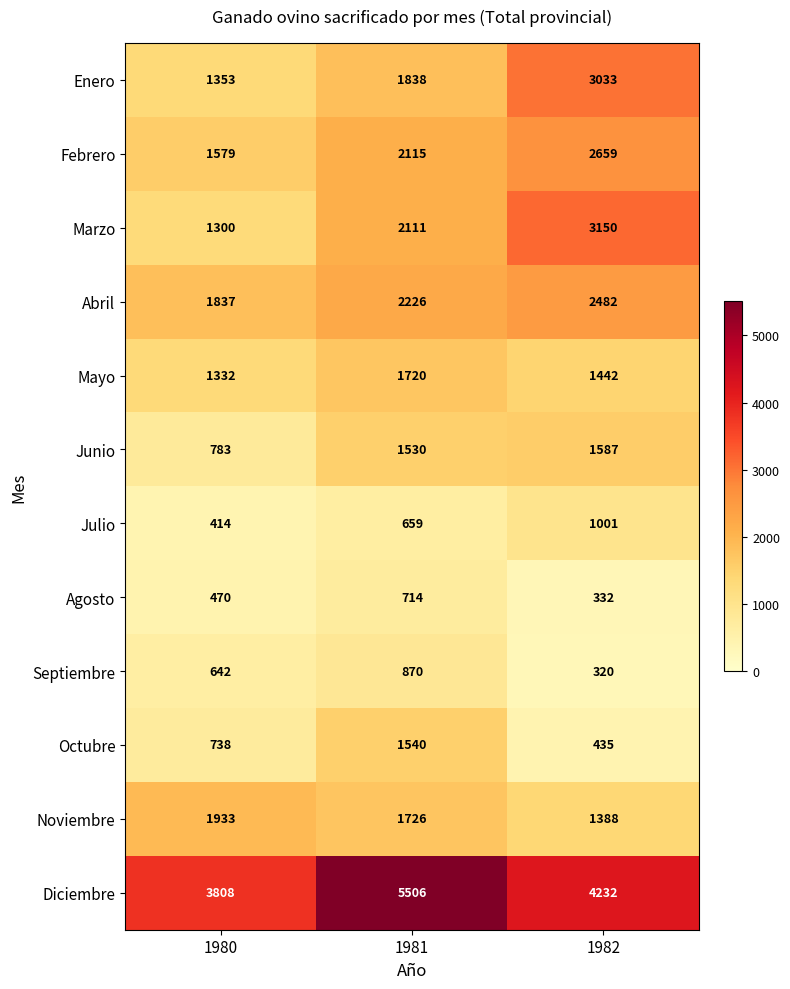

How many data points does each series have?

3